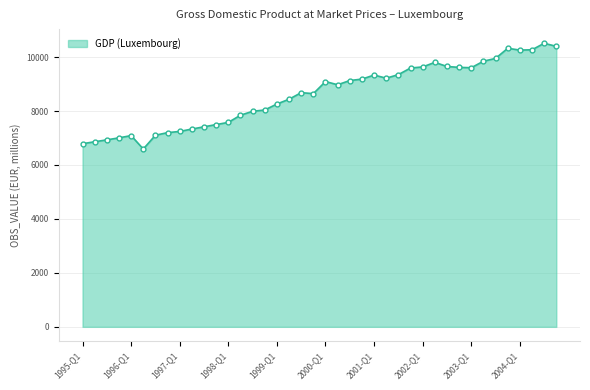

What is the smallest value displayed?

6590.7